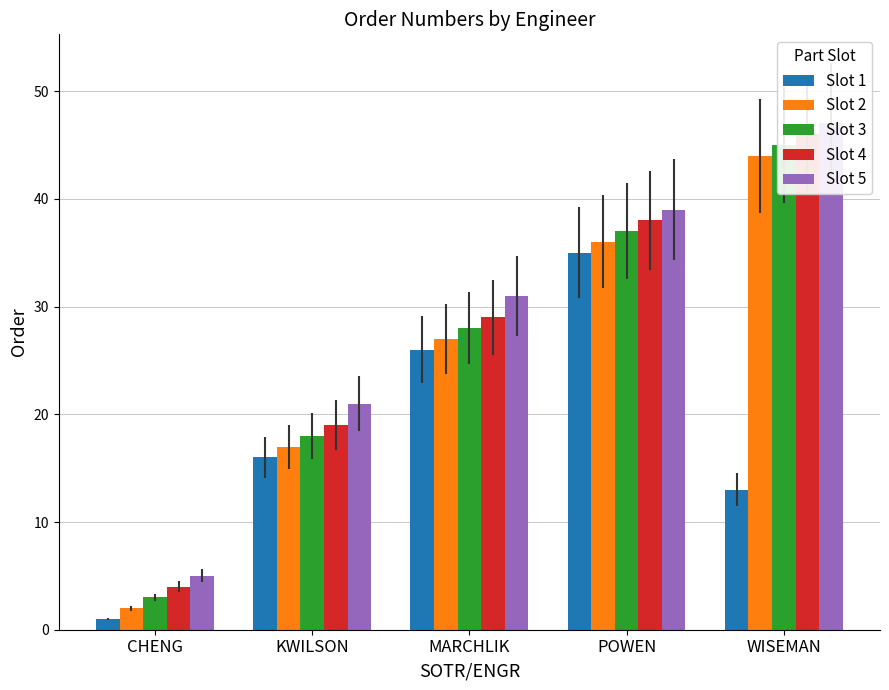

How many bars are there in total?

25